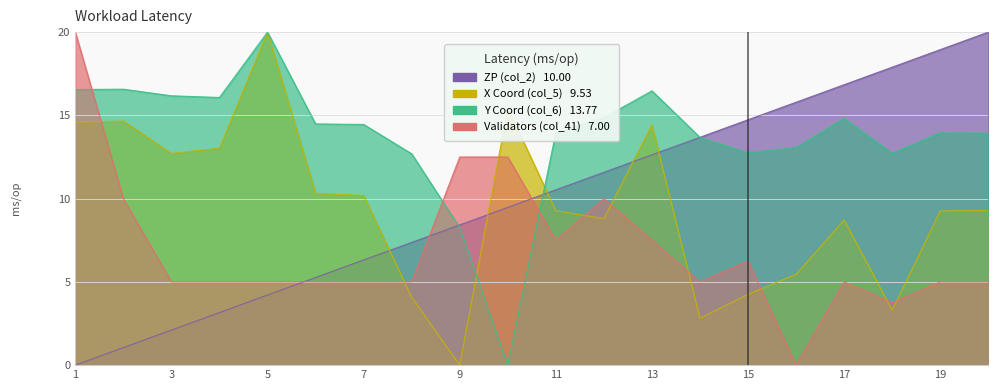

What is the average value of the Validators (col_41) series?

7.0